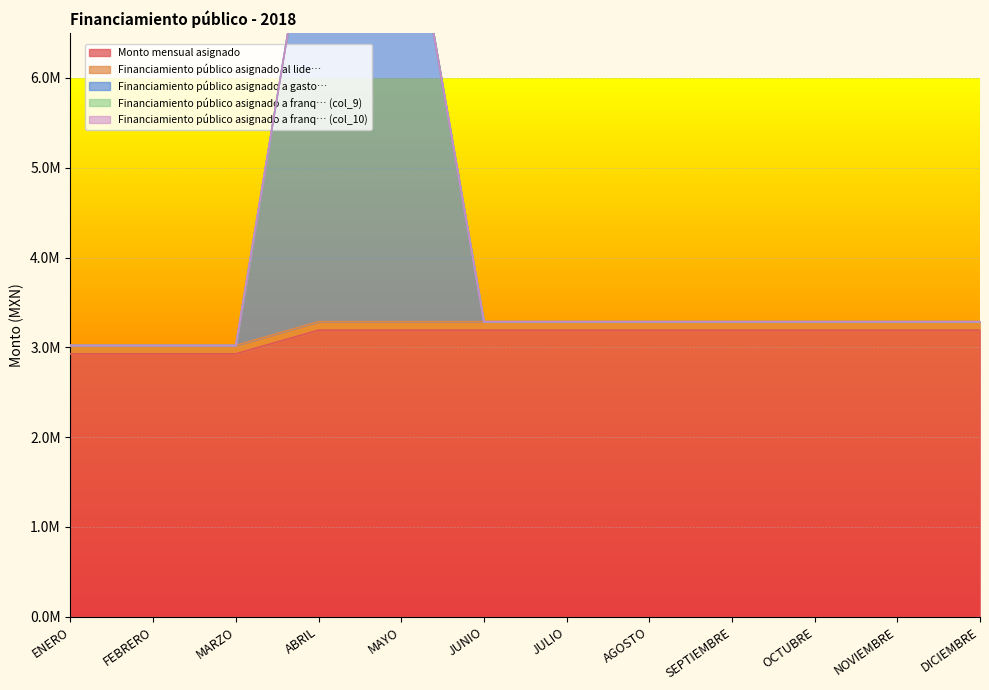

What is the average value of the Financiamiento público asignado al lide… series?

93772.5